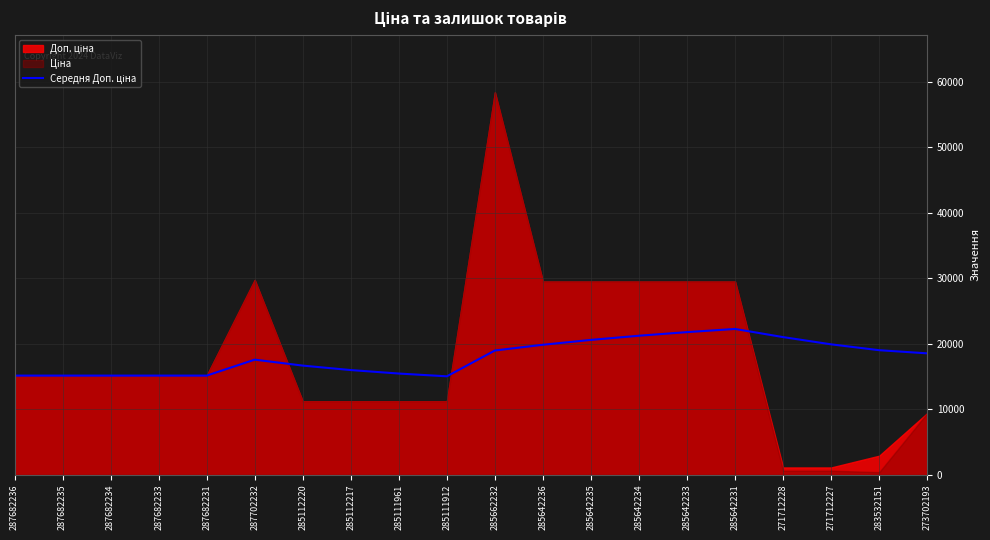

At which category does the data reach its first local peak?

287702232